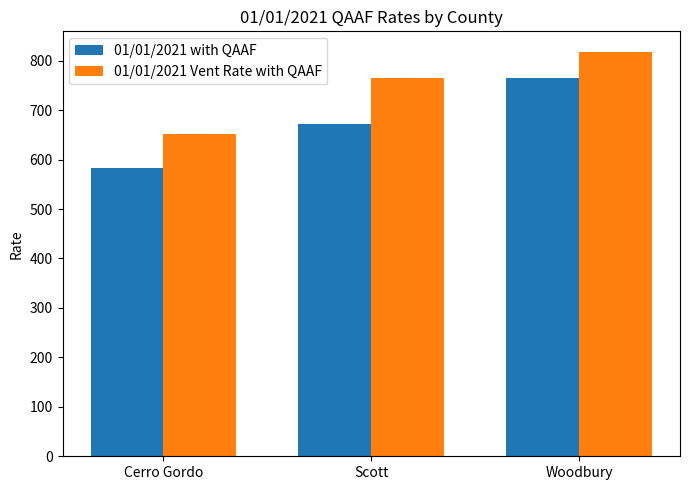

Rank the series by their maximum value, from lowest to highest.

01/01/2021 with QAAF, 01/01/2021 Vent Rate with QAAF